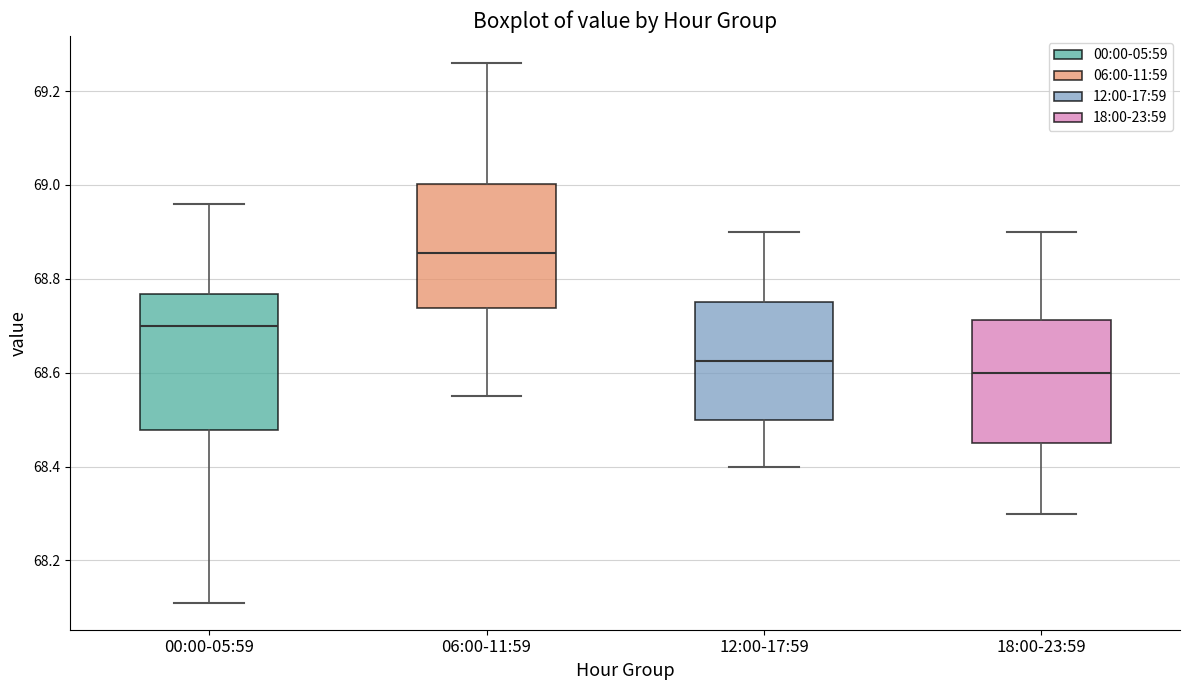

Which box is the tallest, from its lower edge to its upper edge?

00:00-05:59